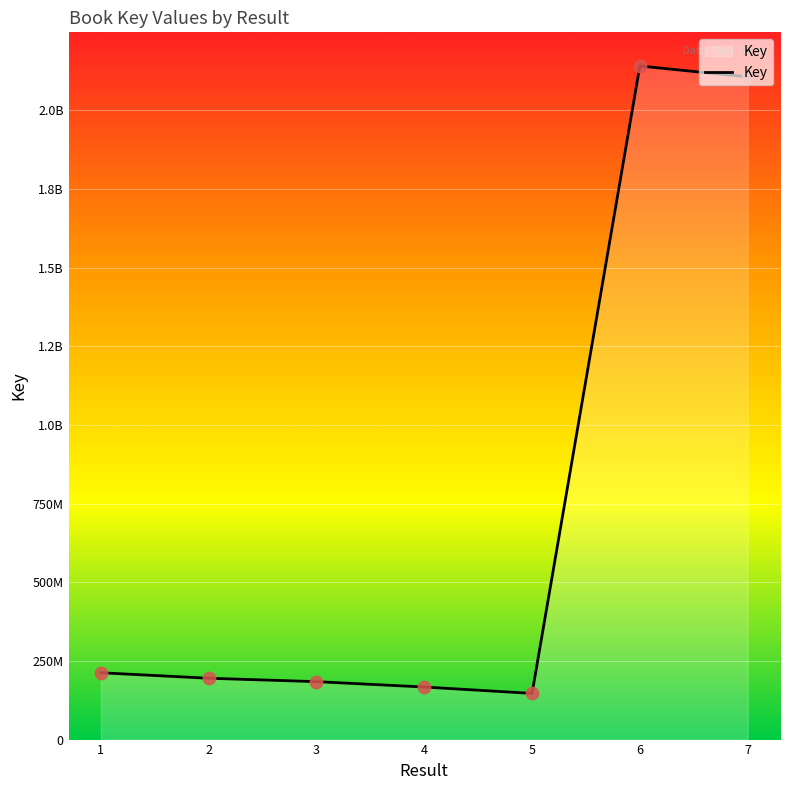

Approximately how many times larger is the value at 7 compared to 1?

9.9